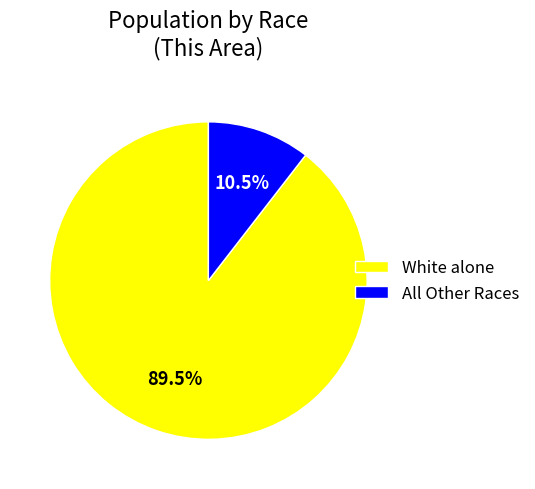

Which slice represents more than half of the pie?

White alone